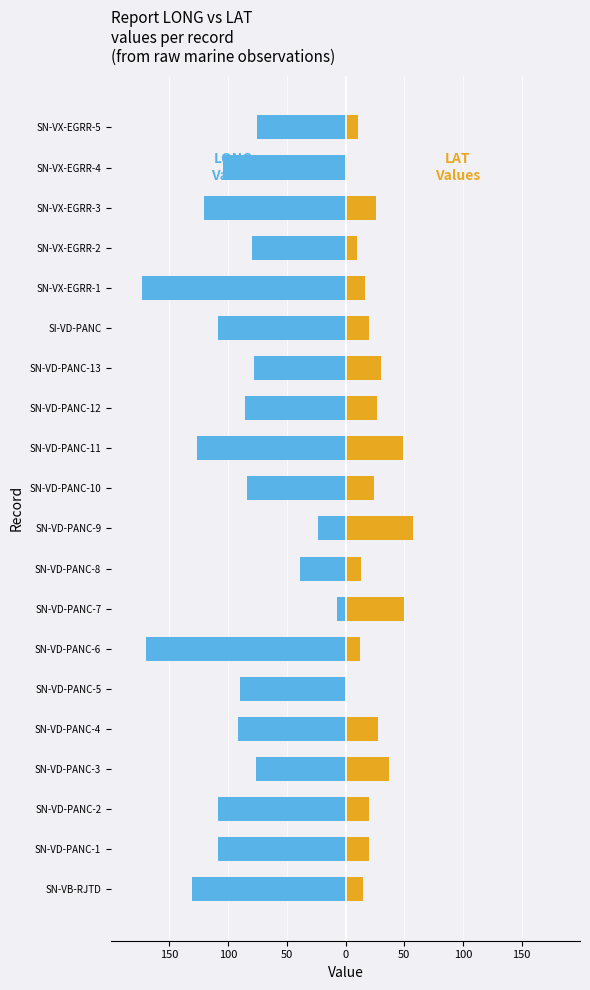

What is the difference between the second highest and minimum values in the LAT series?

49.3